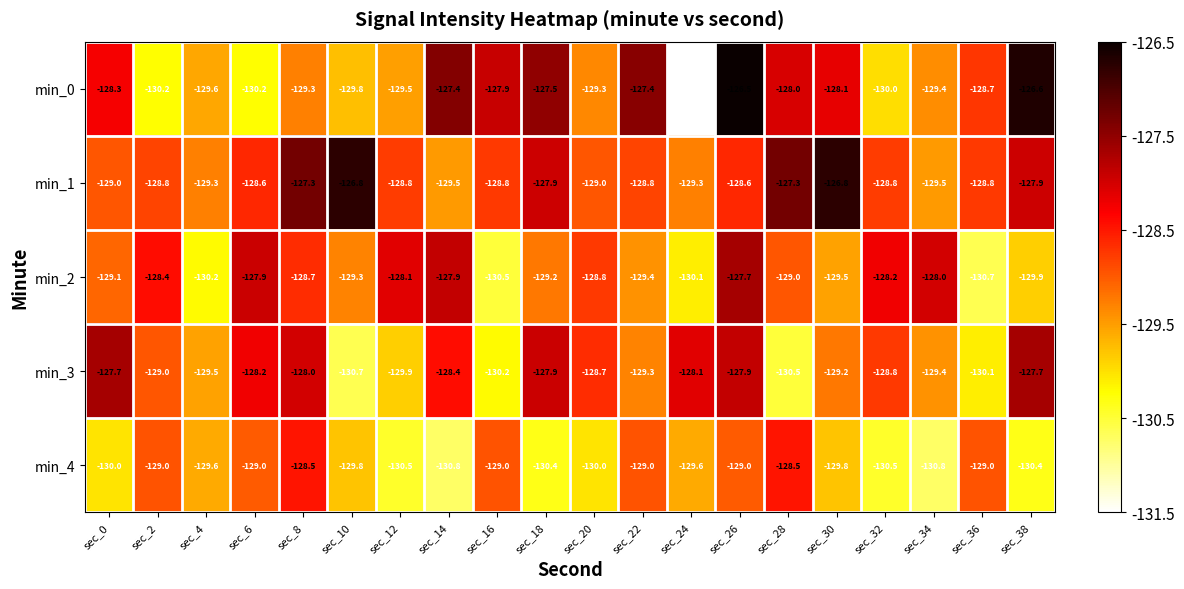

What is the average value of the min_2 series?

-129.0